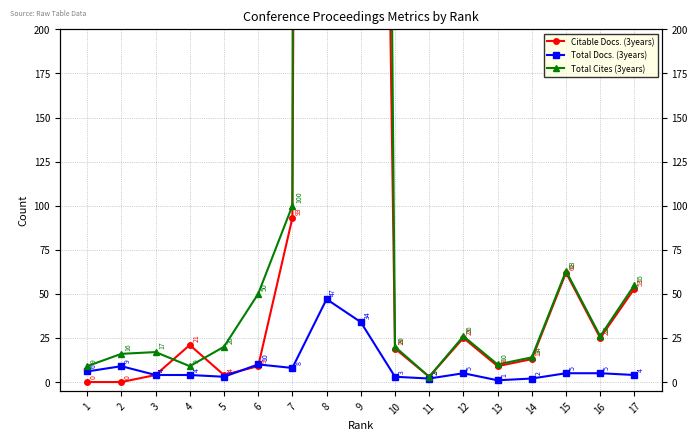

What is the value of the Citable Docs. (3years) point at the 5th from the left?

4